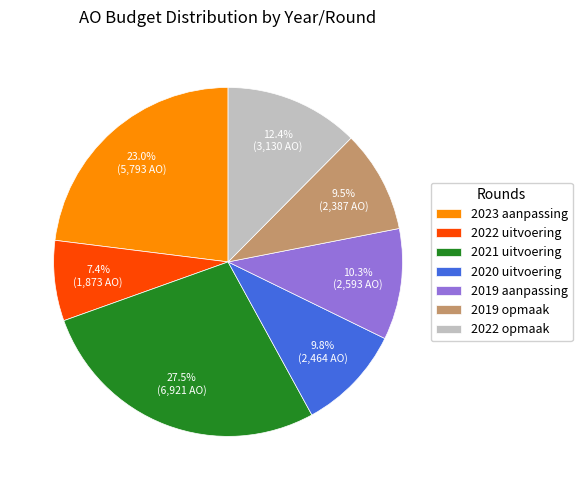

Between 2020 uitvoering and 2019 aanpassing, which is larger?

2019 aanpassing